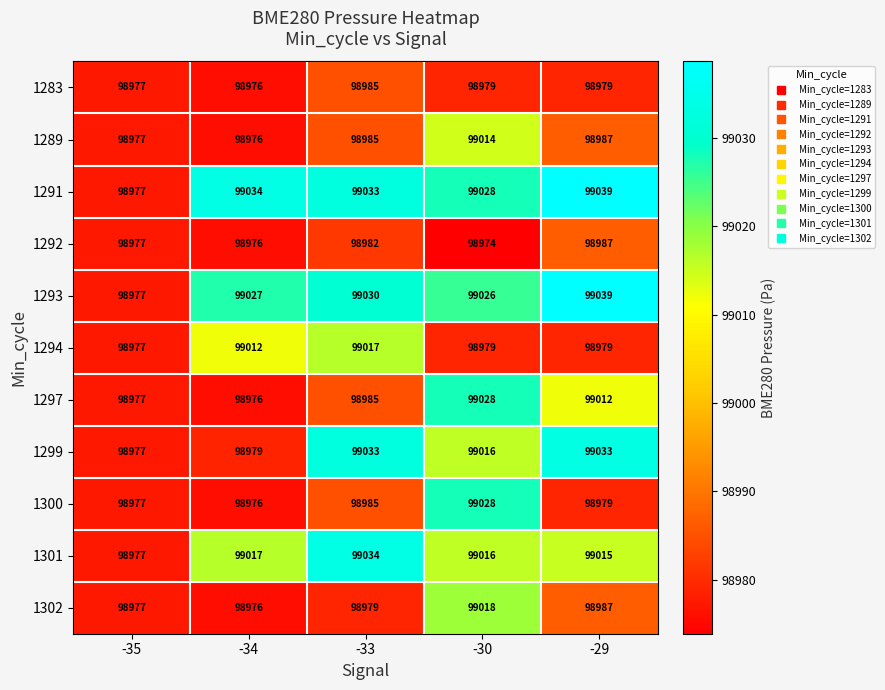

What is the spread (max minus min) of values at -34?

58